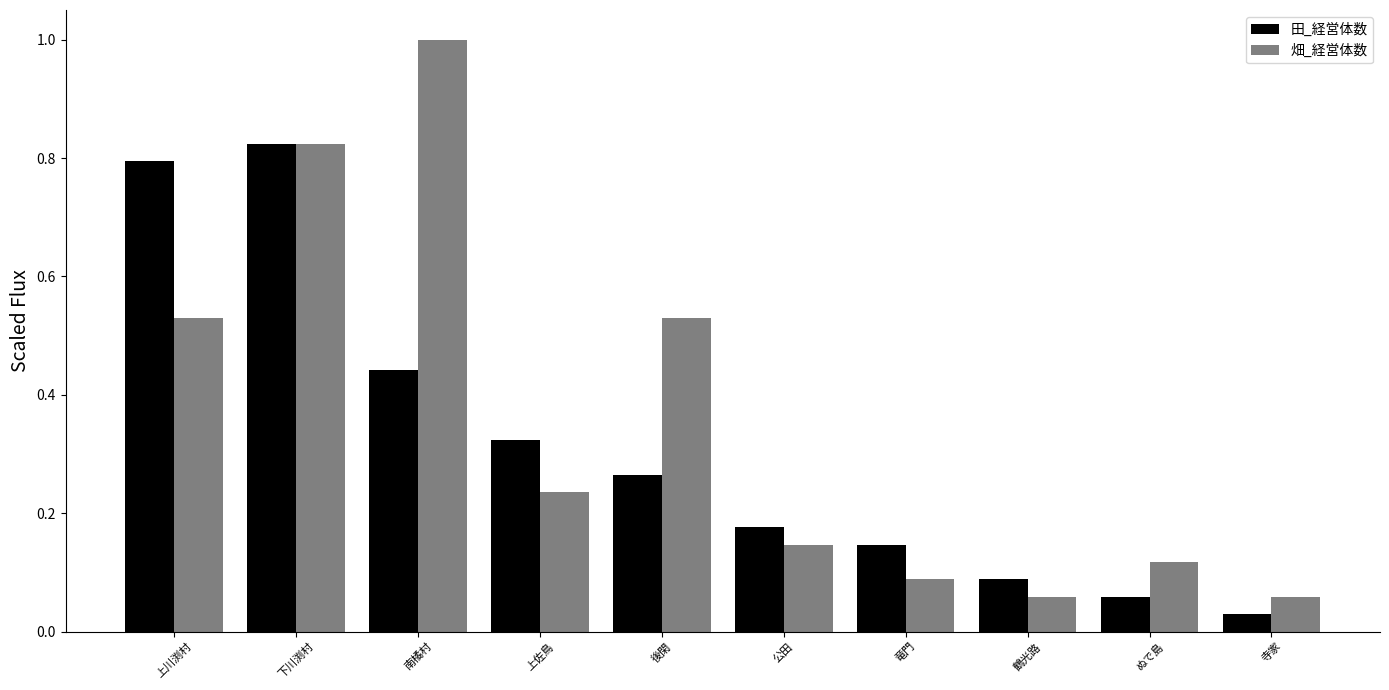

How many bars are there in each group?

2